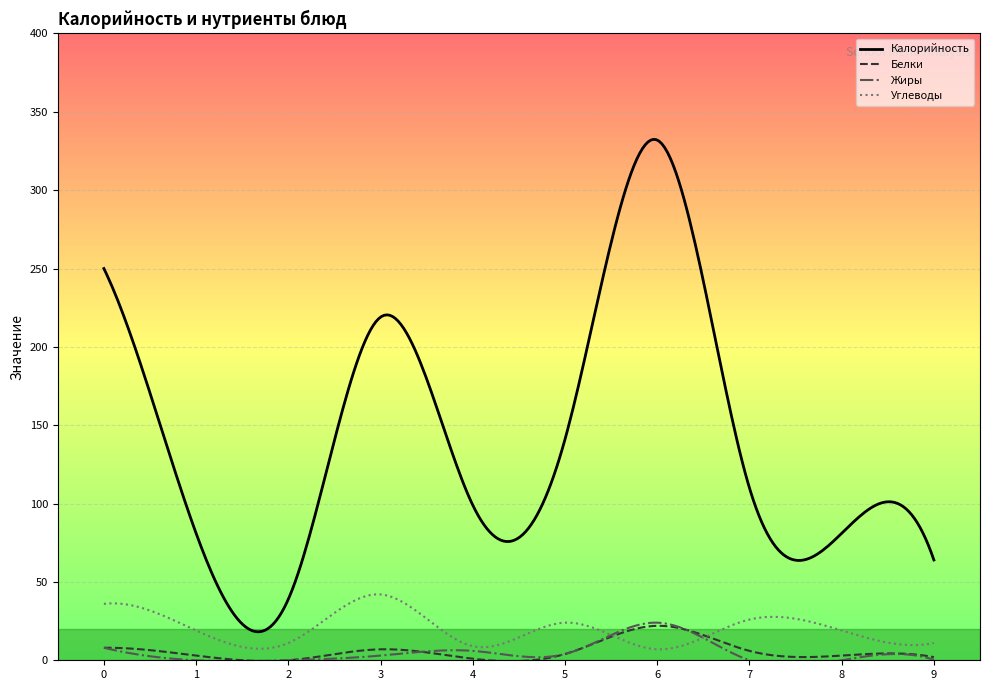

Which series has the largest range (max minus min)?

Калорийность